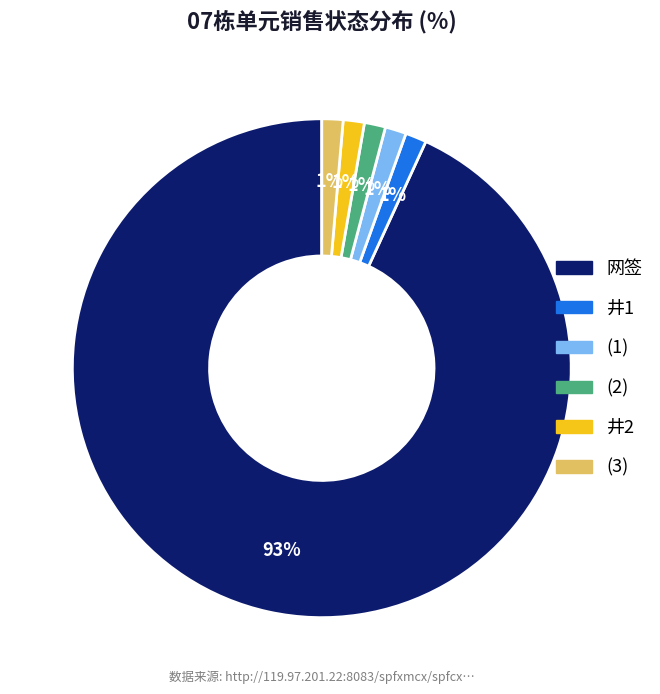

Which slice is the largest?

网签